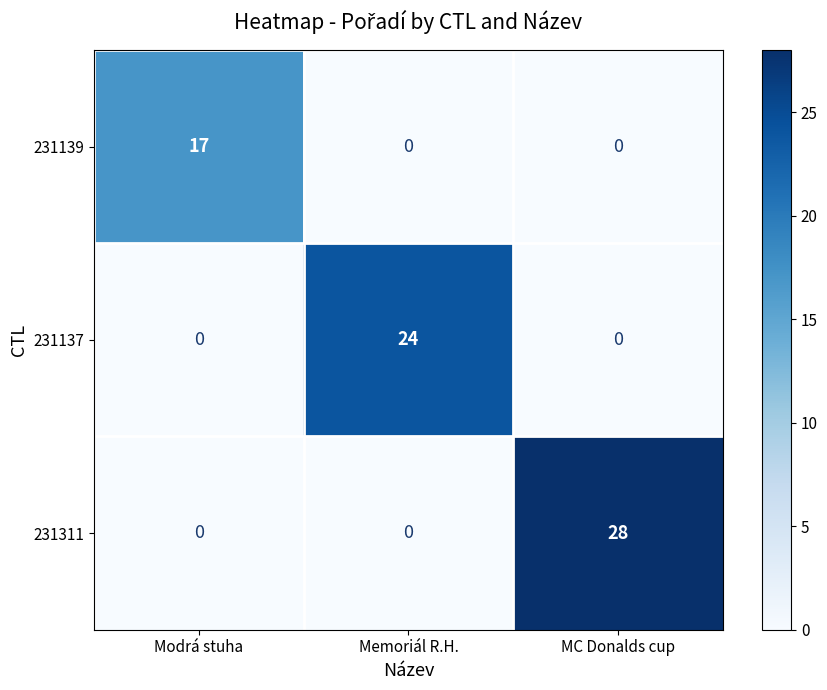

How many series are shown in this chart?

3